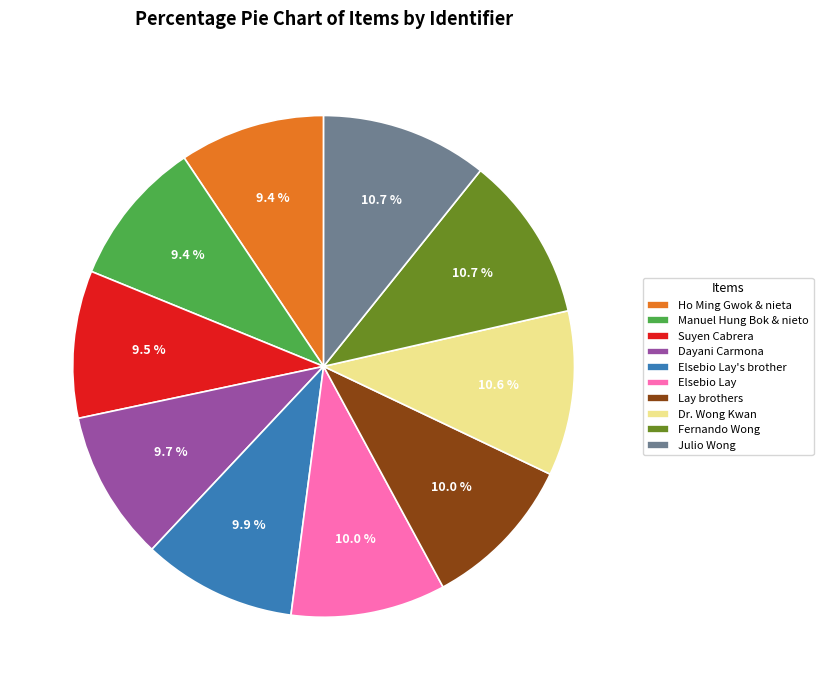

Which has a higher value, Dr. Wong Kwan or Suyen Cabrera?

Dr. Wong Kwan